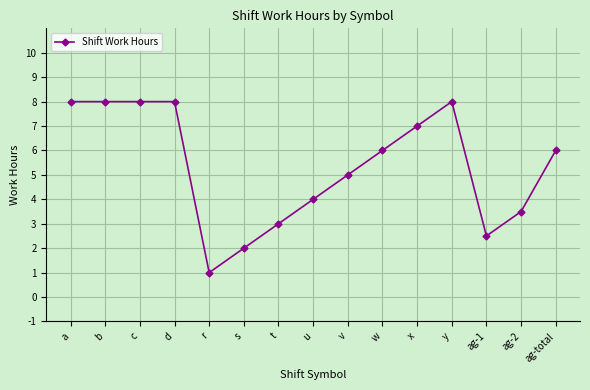

Which category has the lowest value across all series?

r